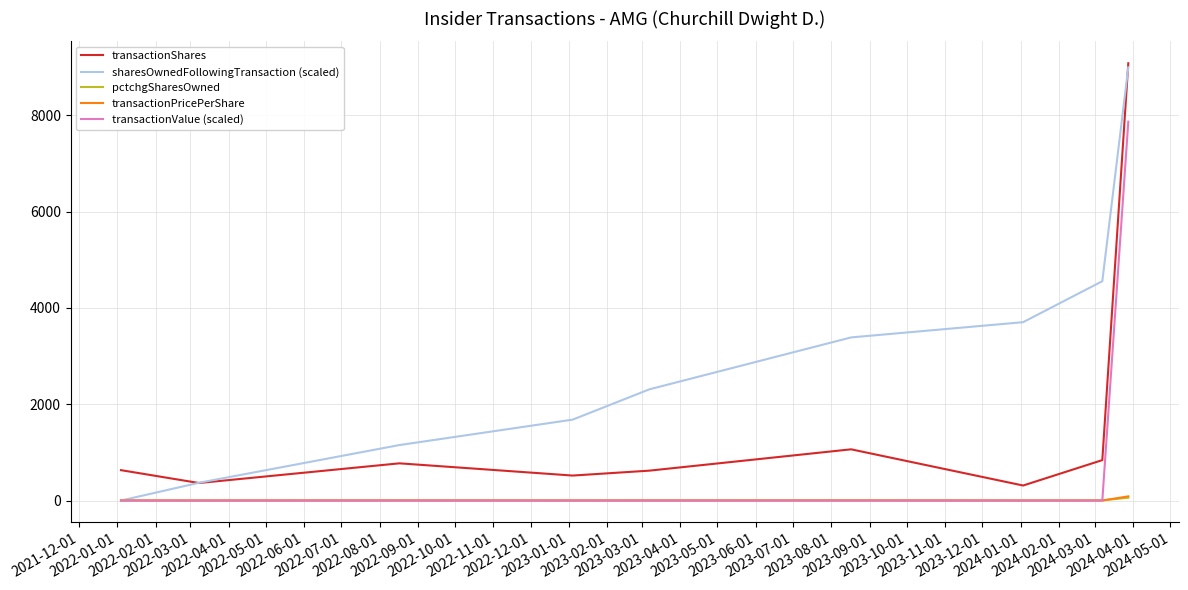

True or false: transactionValue (scaled) and transactionShares intersect in this chart.

False